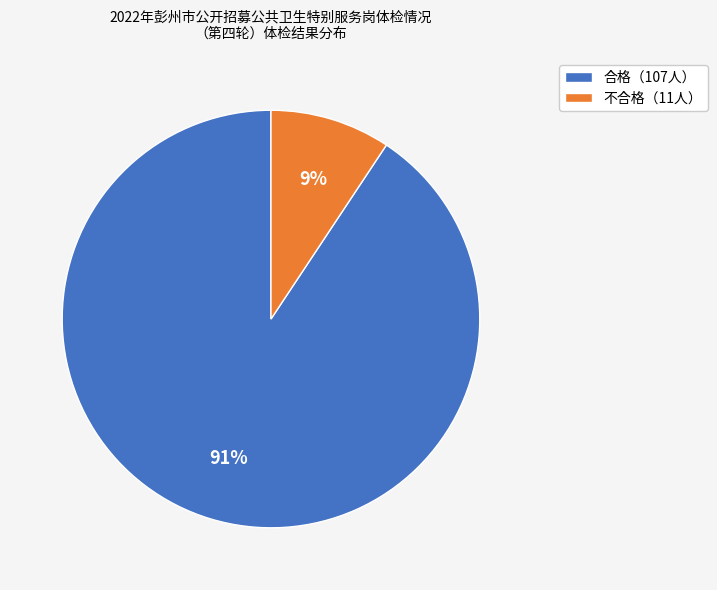

Rank the categories by value from highest to lowest.

合格（107人）, 不合格（11人）